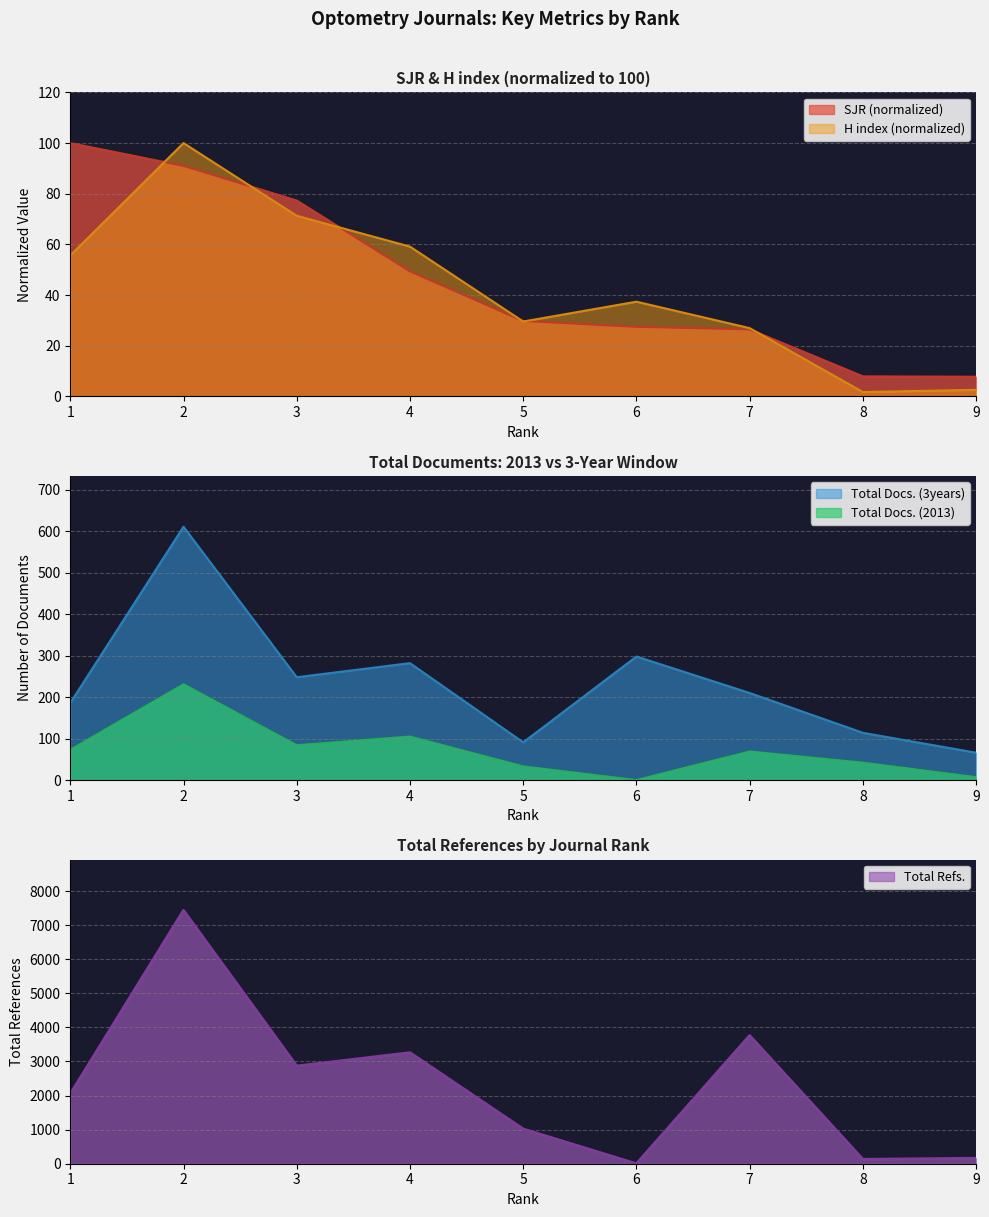

Rank the series at 2 from lowest to highest value.

SJR, H index, Total Docs. (2013), Total Docs. (3years), Total Refs.